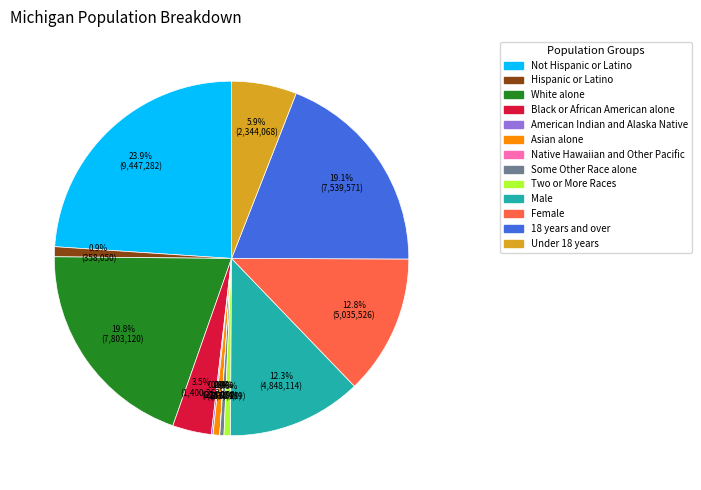

Is the sum of White alone and Not Hispanic or Latino greater than half?

No